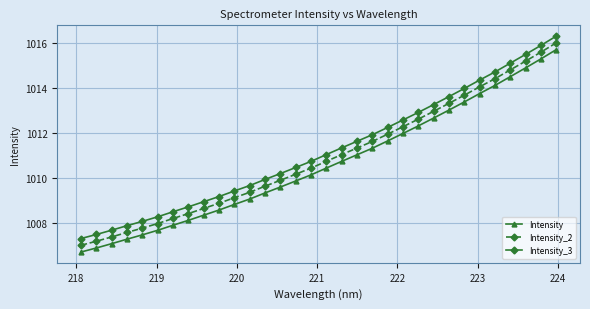

True or false: Intensity_2 and Intensity_3 cross at least once.

False